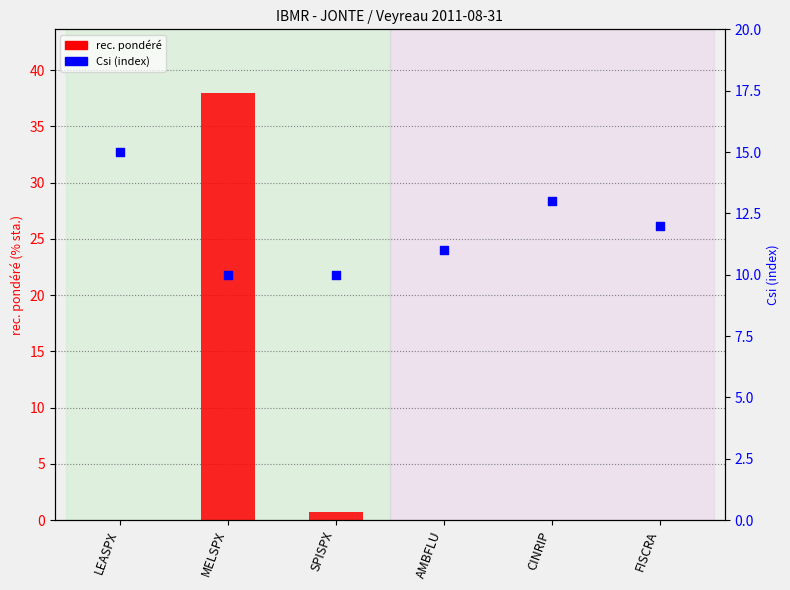

At how many categories does at least one series exceed 13?

2